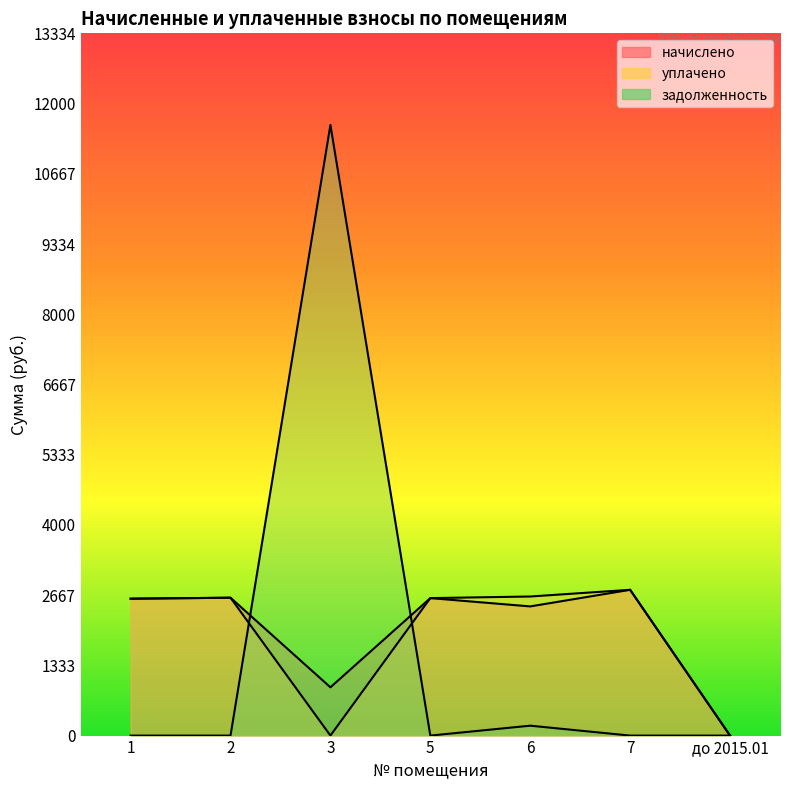

What position from the right is 6?

3